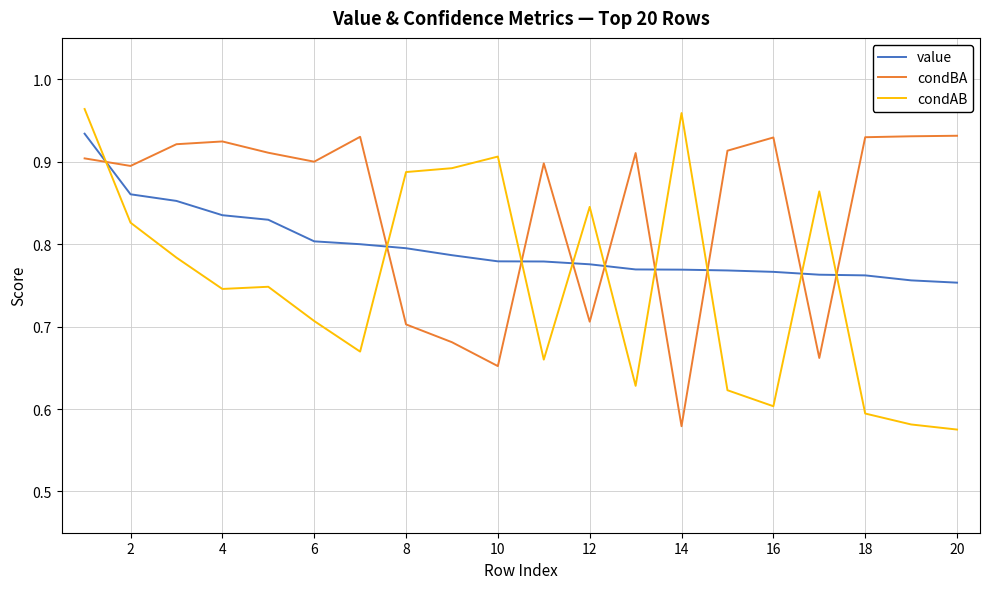

At how many categories does at least one series exceed 0?

20